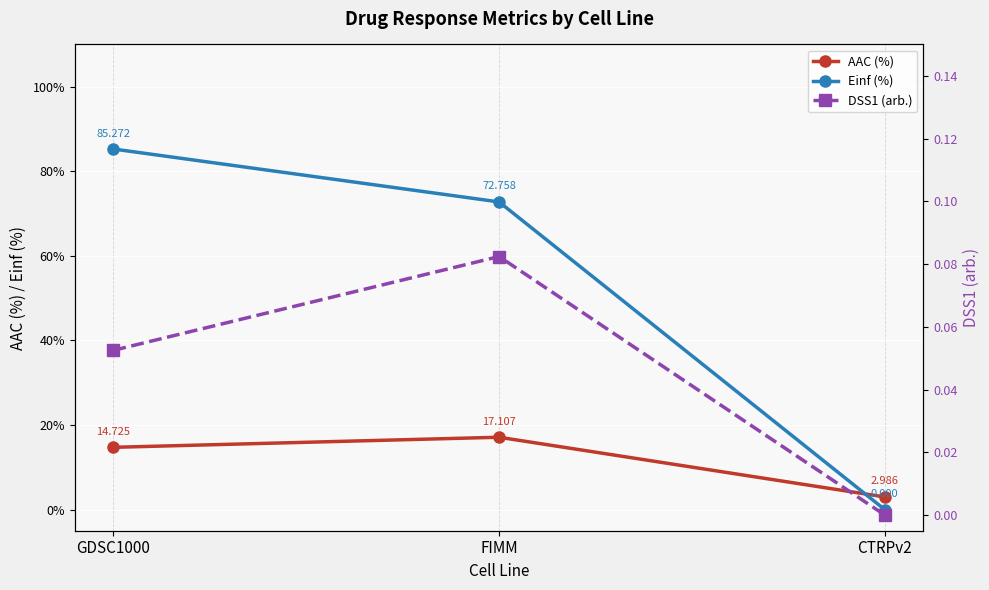

Read the Einf (%) value at FIMM.

72.8